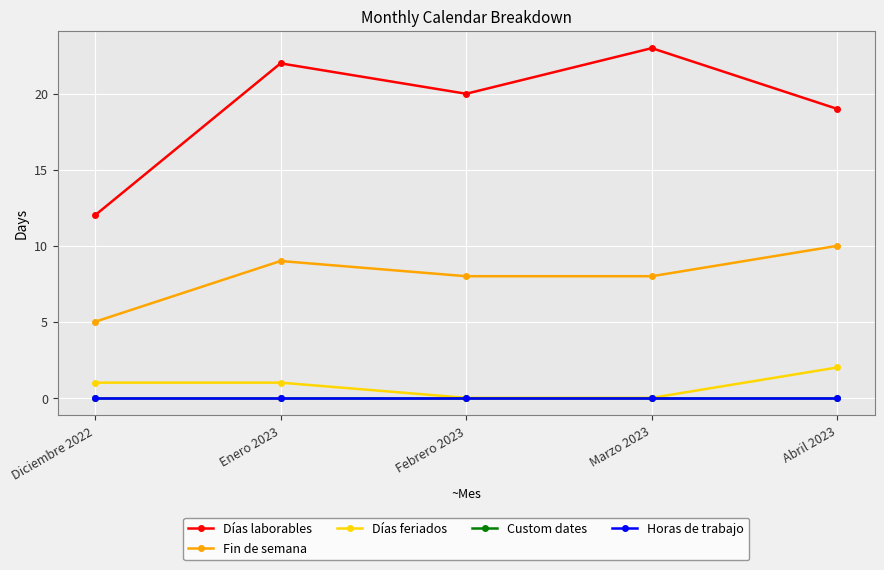

What is the difference between the maximum and minimum values in the Fin de semana series?

5